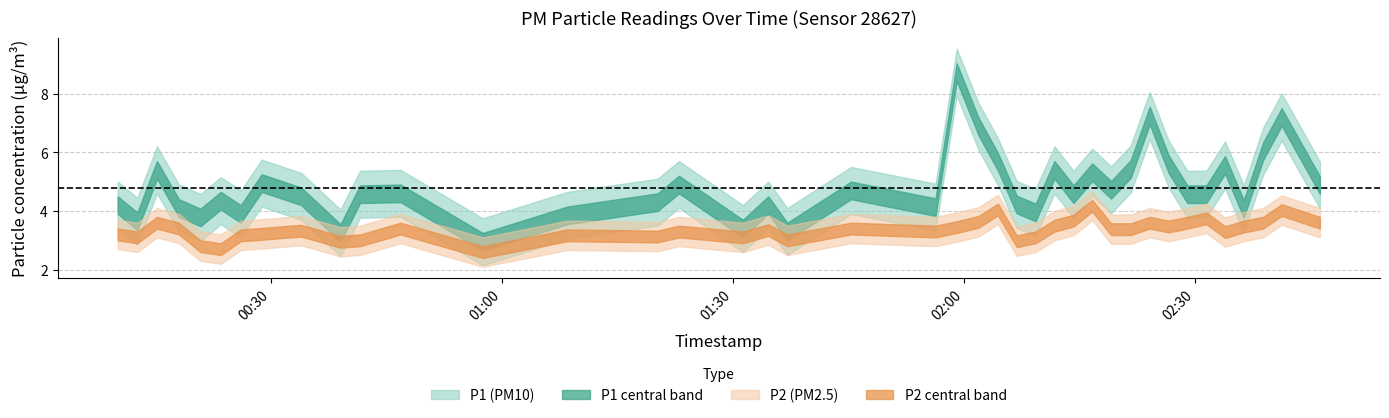

Where is P1 nearest to the value 5?

7